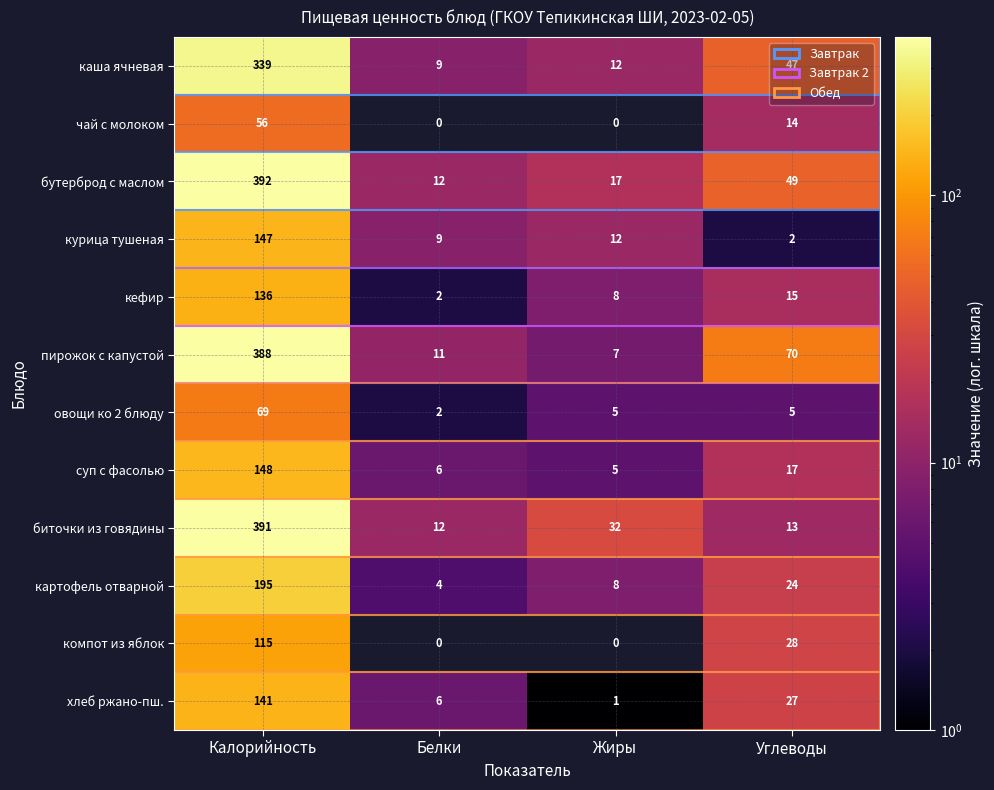

List the labels in order of курица тушеная value, smallest first.

Углеводы, Белки, Жиры, Калорийность